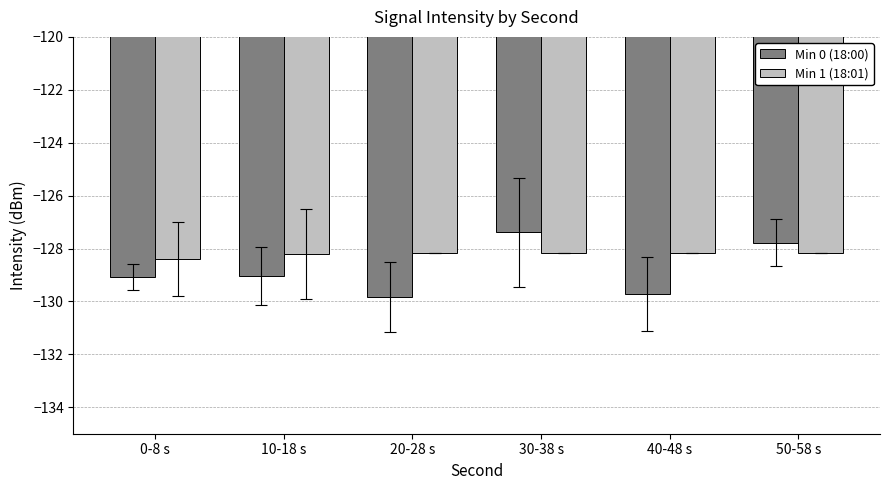

At which label does Min 1 (18:01) reach its minimum?

0-8 s